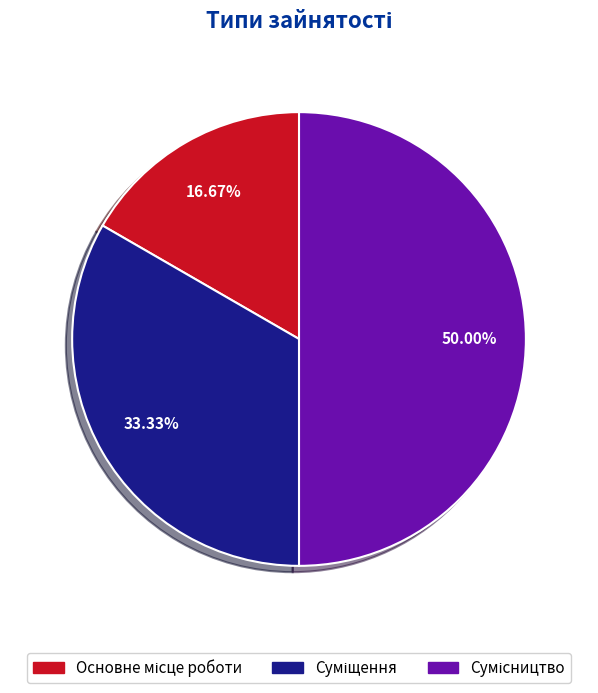

Which slice is the smallest?

Основне місце роботи